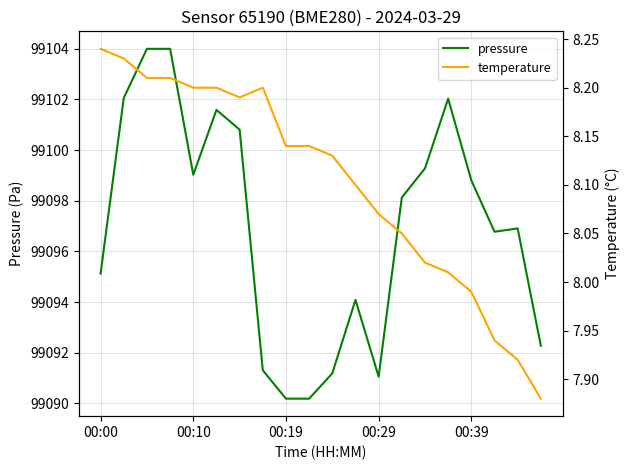

True or false: temperature has more than 2 points higher than both neighbors.

False